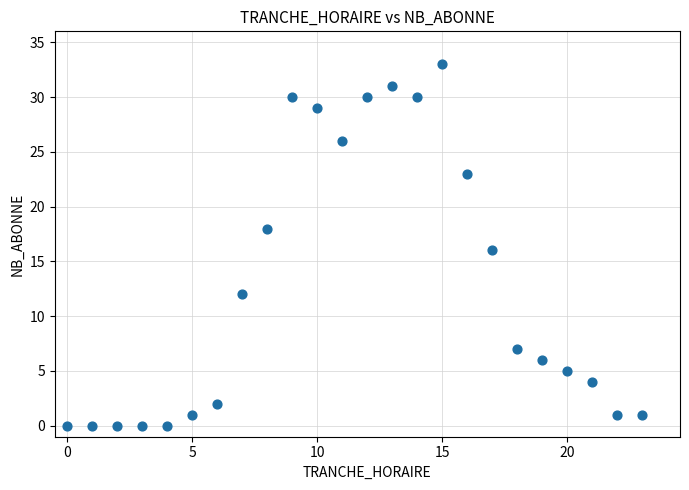

What is the range of X values (max minus min)?

23